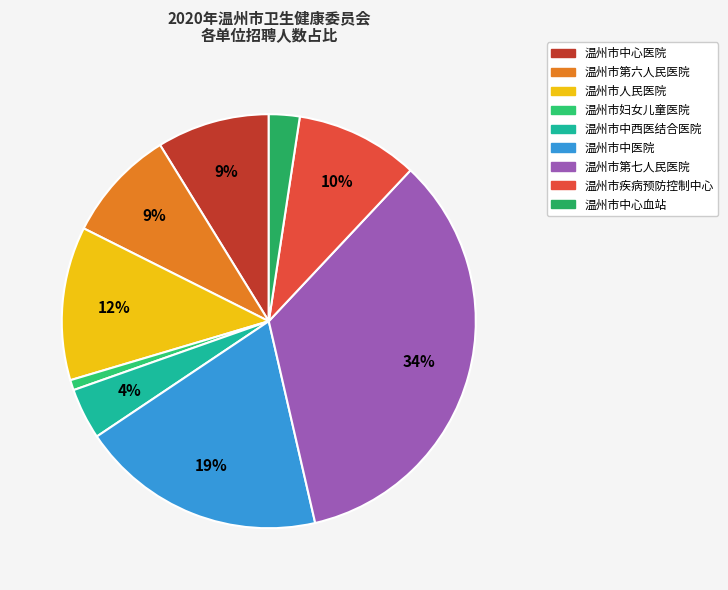

Combined, do 温州市中西医结合医院 and 温州市人民医院 account for over 50%?

No